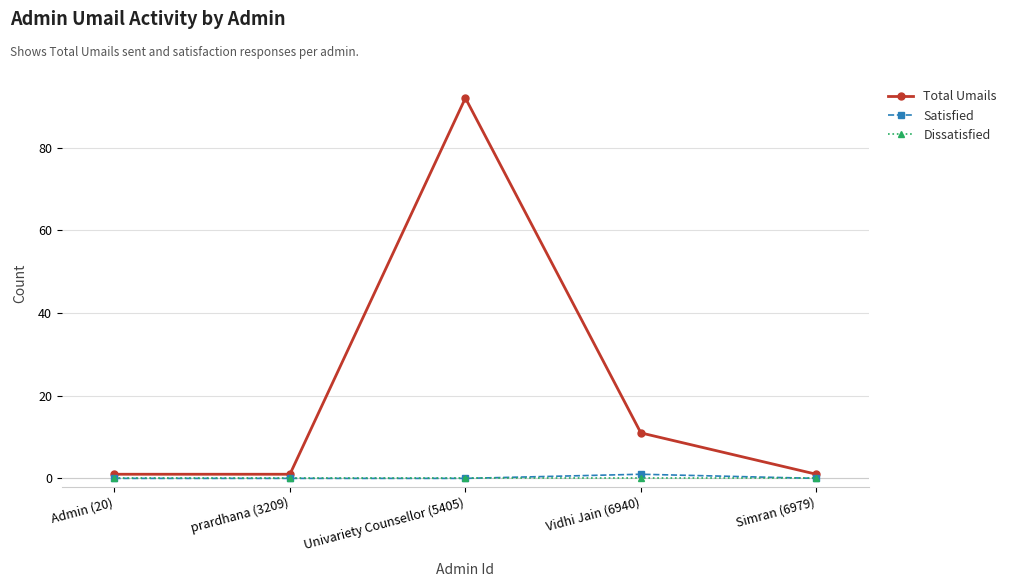

How many lines are shown in the chart?

3